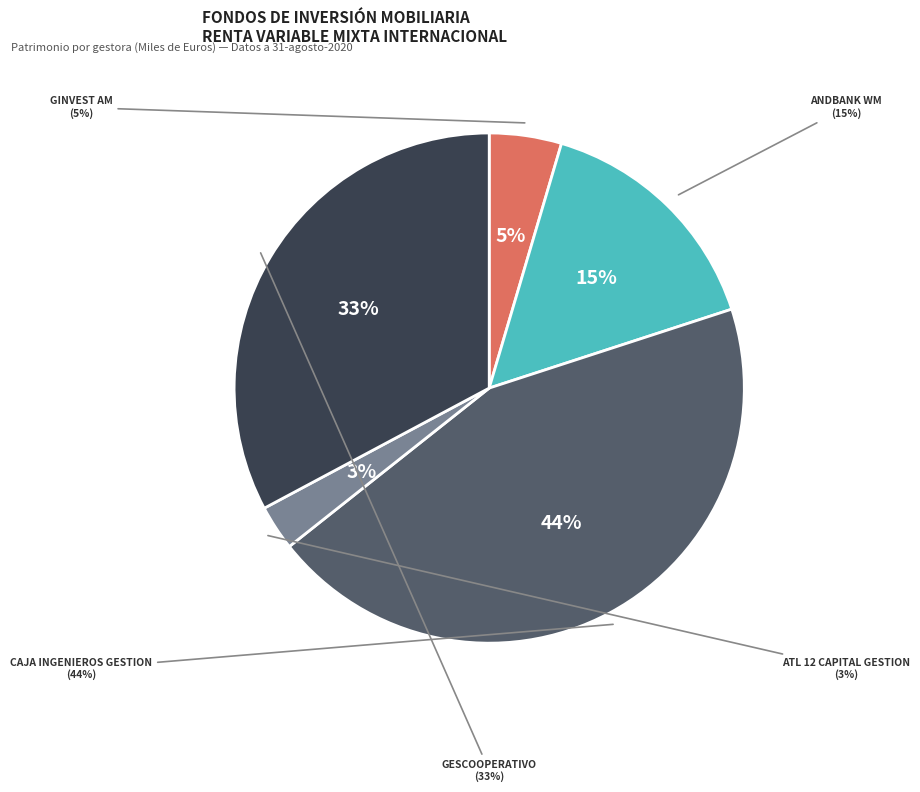

Which category has the biggest portion of the pie?

CAJA INGENIEROS GESTION